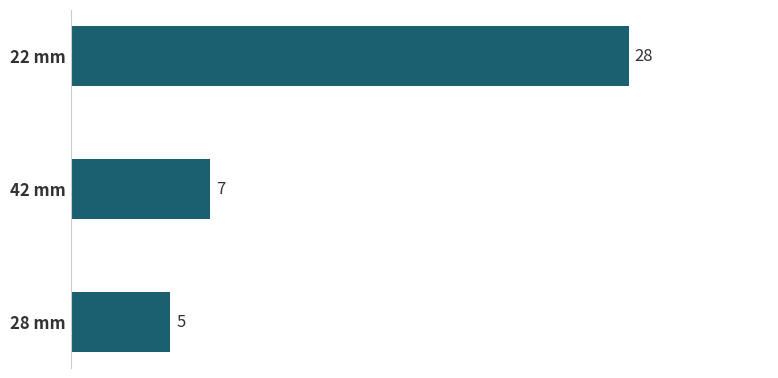

The value at 28 mm is 5. True or false?

True